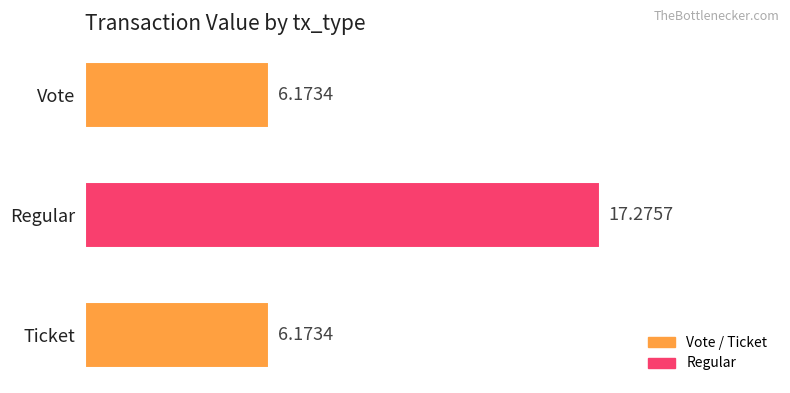

What is the ratio of the value at Vote to the value at Ticket?

1.0